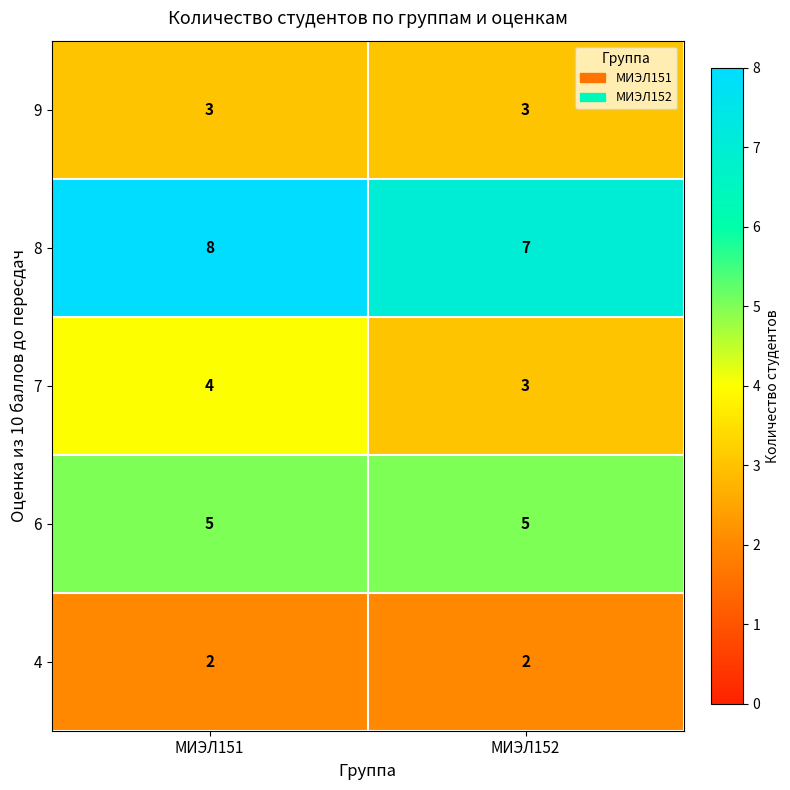

At which category is the sum across all series the highest?

МИЭЛ151